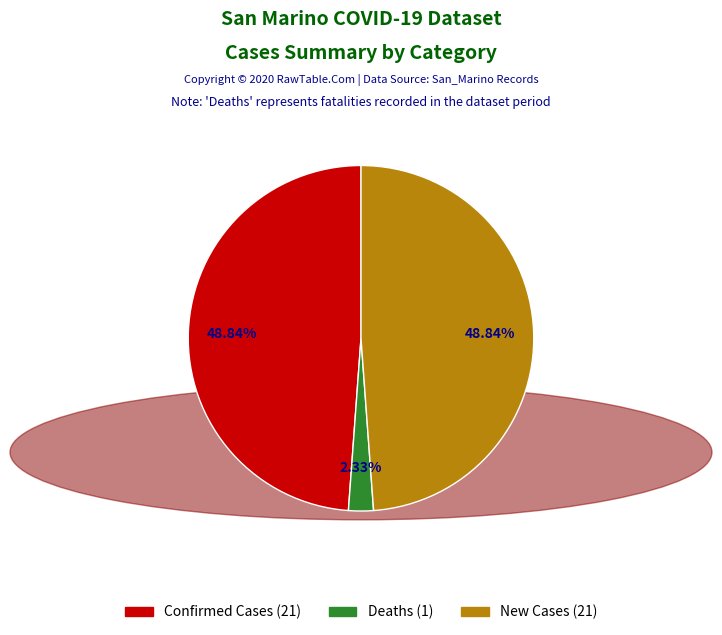

Approximately how many times larger is the value at Confirmed Cases (21) compared to Deaths (1)?

21.0